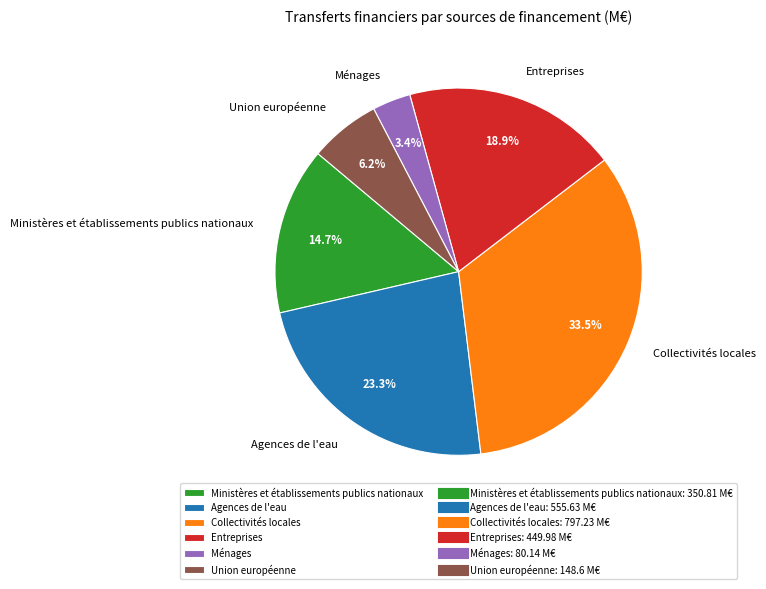

Combined, do Ministères et établissements publics nationaux and Agences de l'eau account for over 50%?

No